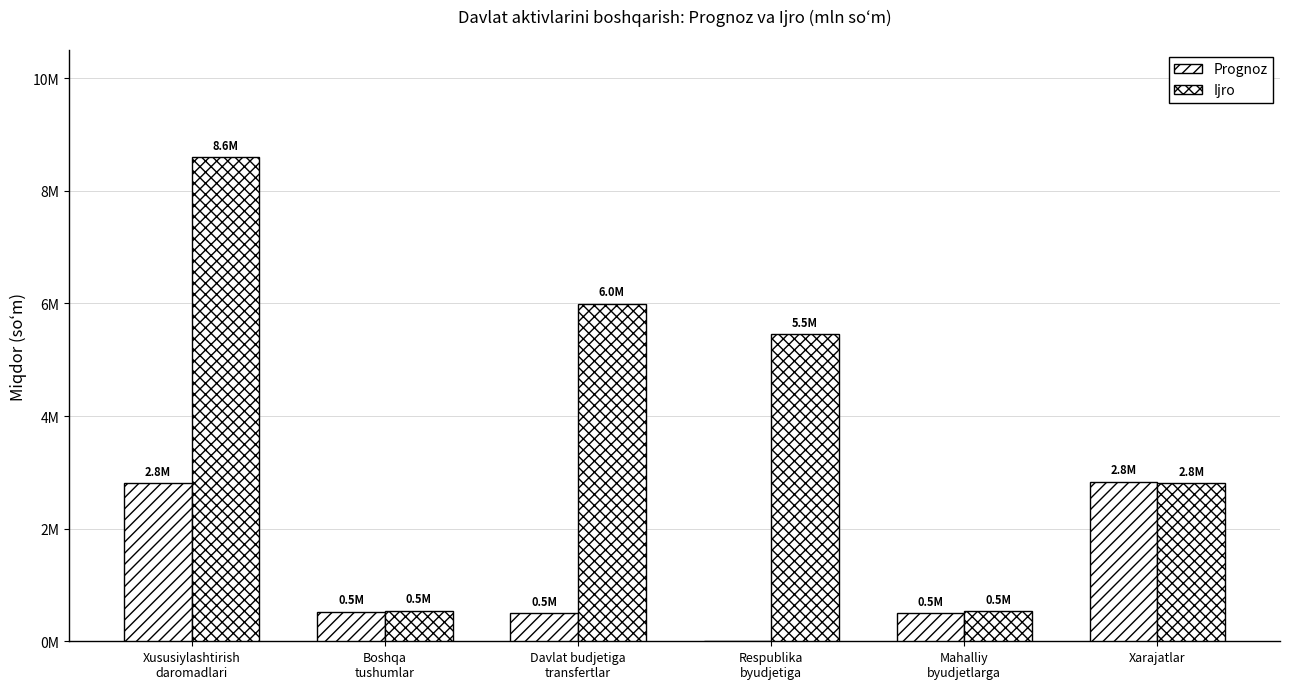

At which label does Prognoz first exceed 526000?

Xususiylashtirish
daromadlari